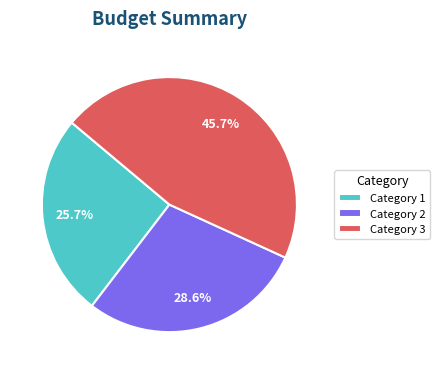

What is the largest slice in the pie chart?

Category 3